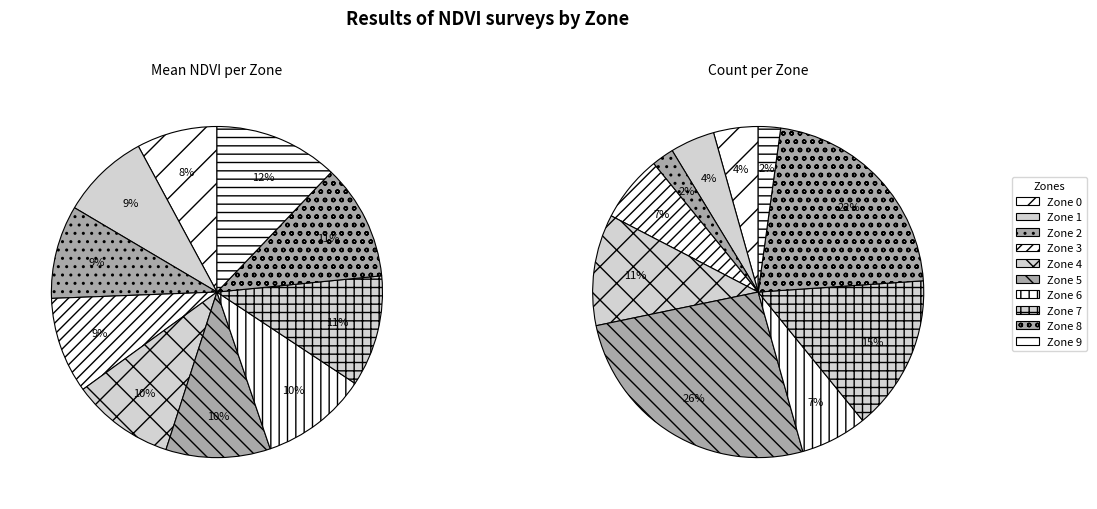

Is it true that Zone 4 is 15% of the pie?

False